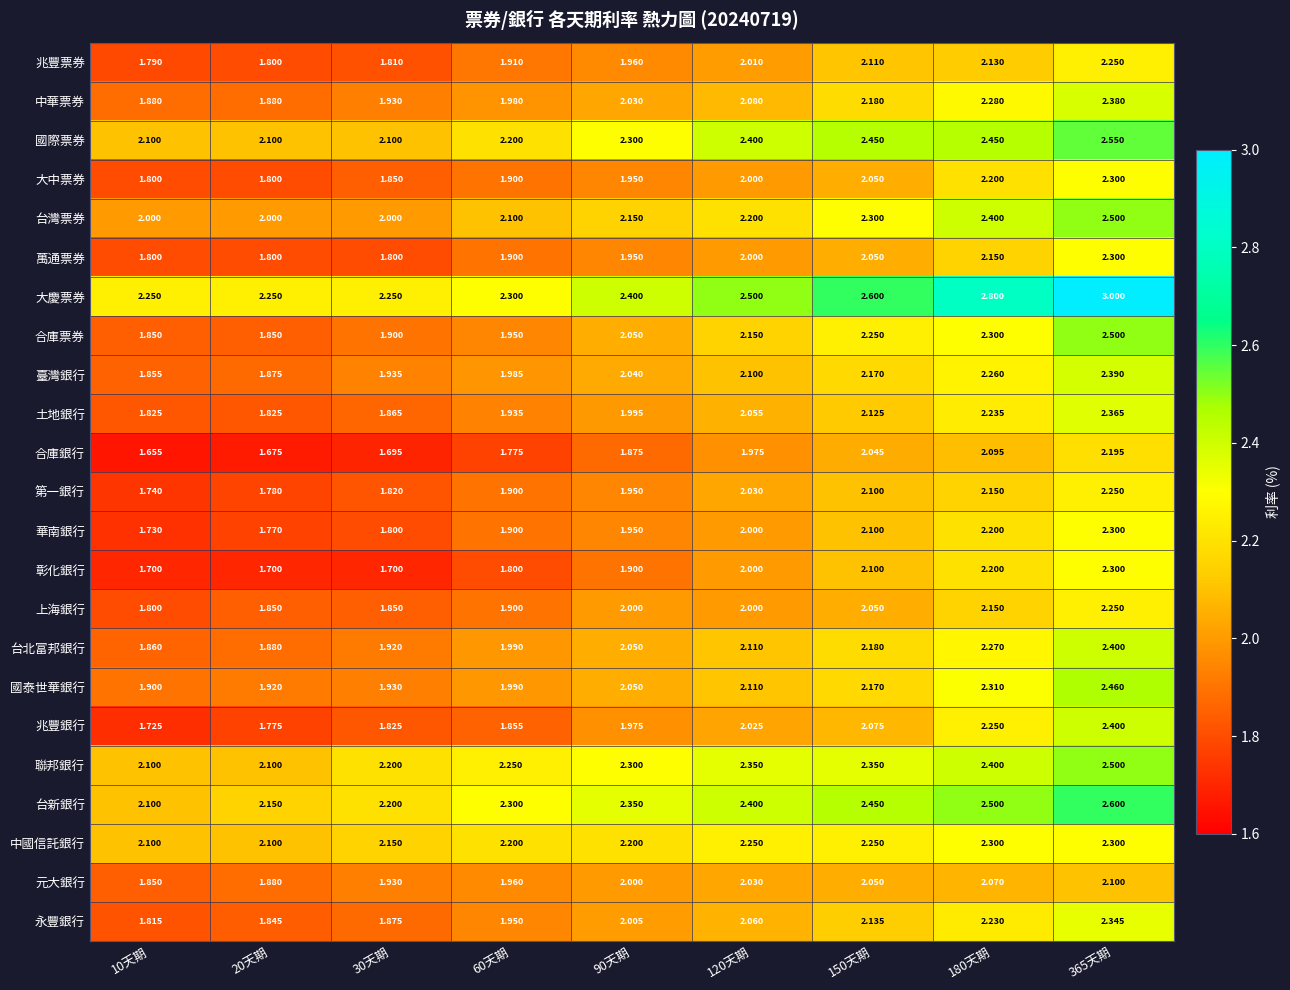

At how many categories does at least one series exceed 2?

9